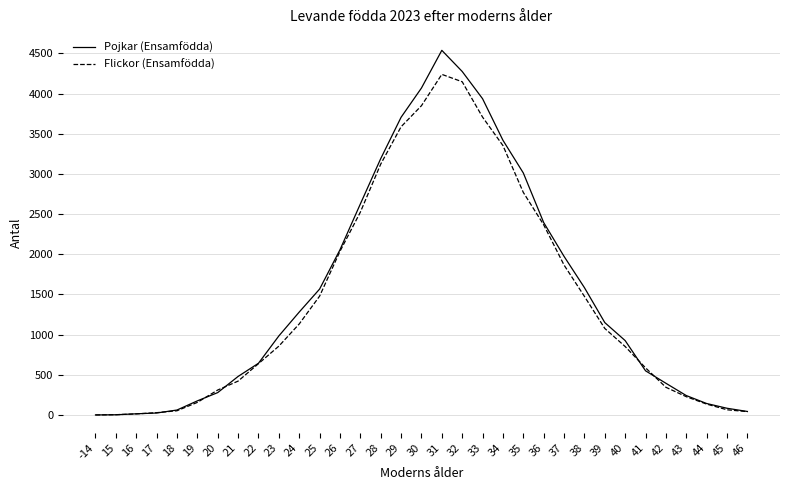

Between 27 and 40, which series saw the biggest shift?

Pojkar (Ensamfödda)